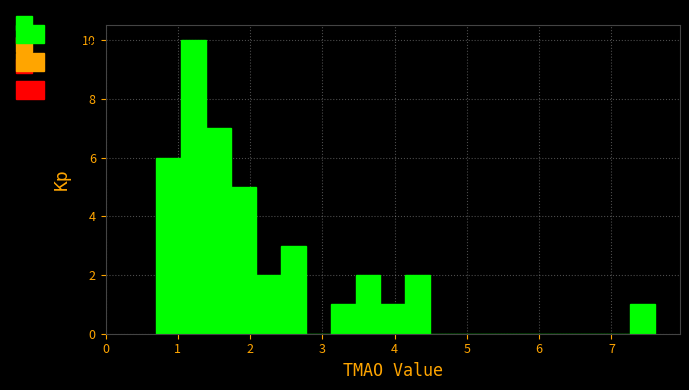

Around what value on the x-axis is the tallest bar? Give the approximate position of its centre, as read against the axis.

1.2